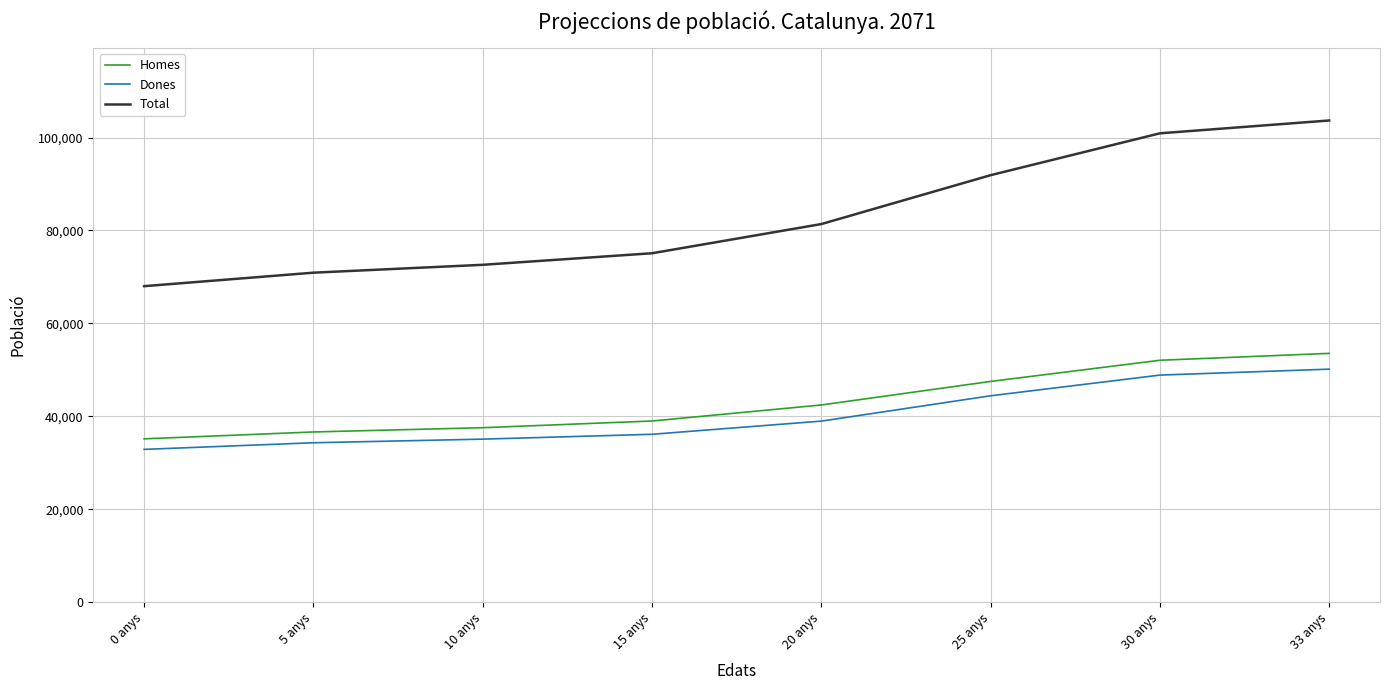

At which label does Dones reach its minimum?

0 anys